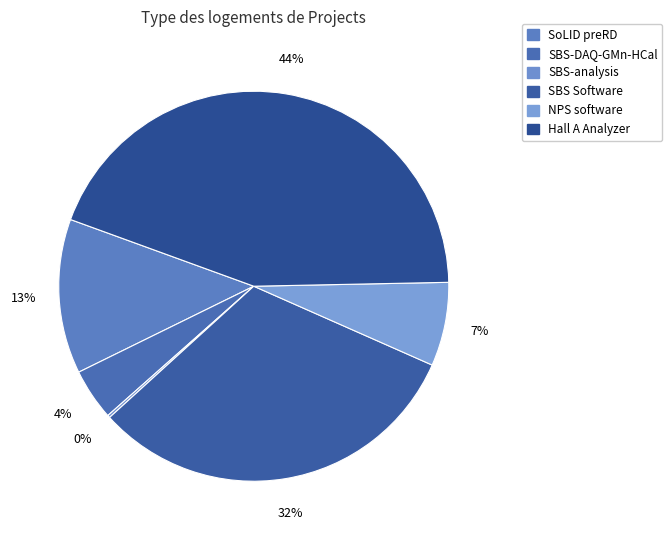

To the nearest percent, what is the difference between the SBS Software and Hall A Analyzer slice percentages?

12%